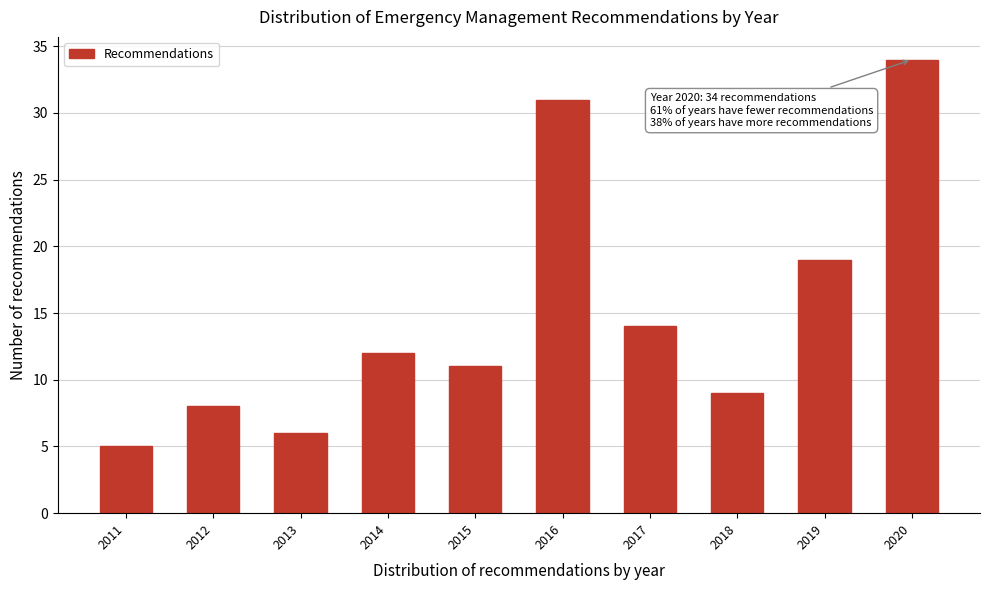

Reading left to right, list all the values displayed in this chart.

2011=5	2012=8	2013=6	2014=12	2015=11	2016=31	2017=14	2018=9	2019=19	2020=34